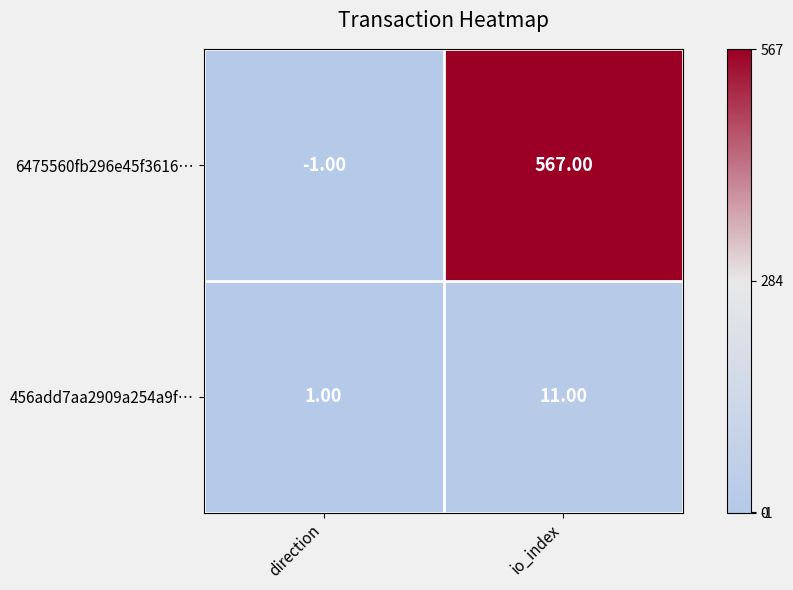

At which label is 456add7aa2909a254a9f… closest to 6?

direction